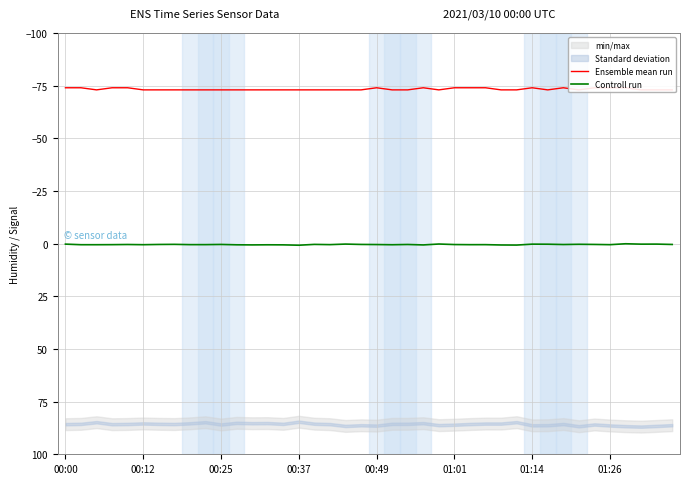

True or false: Controll run and Ensemble mean run cross at least once.

False